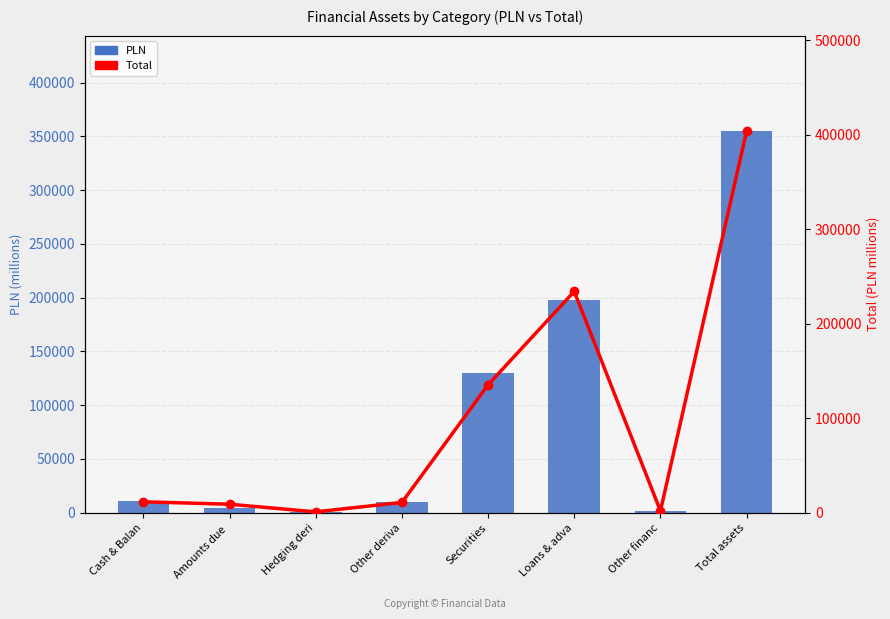

Which series has the largest range (max minus min)?

Total